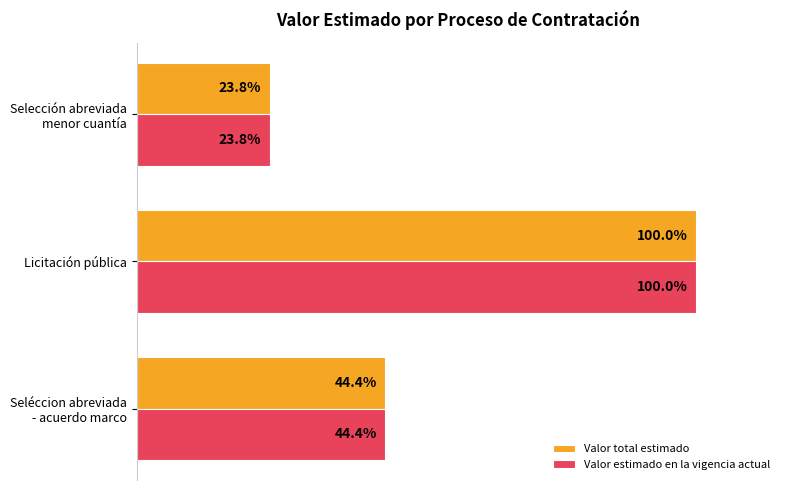

Which category has the highest value in the Valor estimado en la vigencia actual series?

Licitación pública